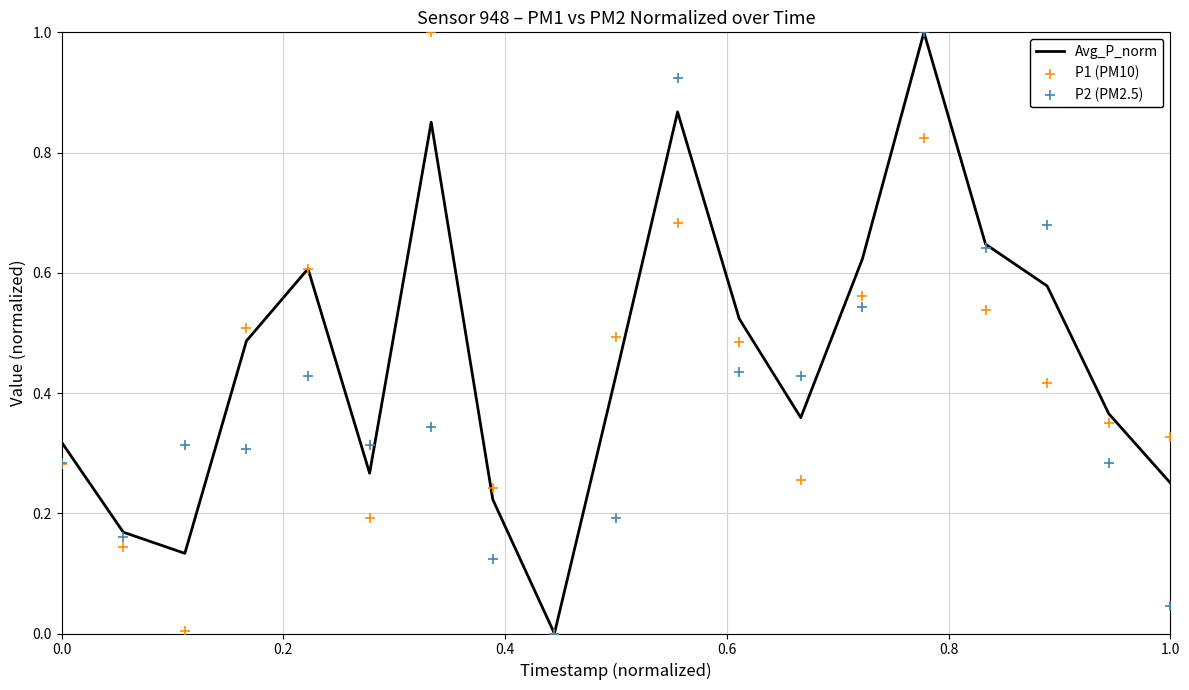

Which series has the largest total across all categories?

Avg_P_norm